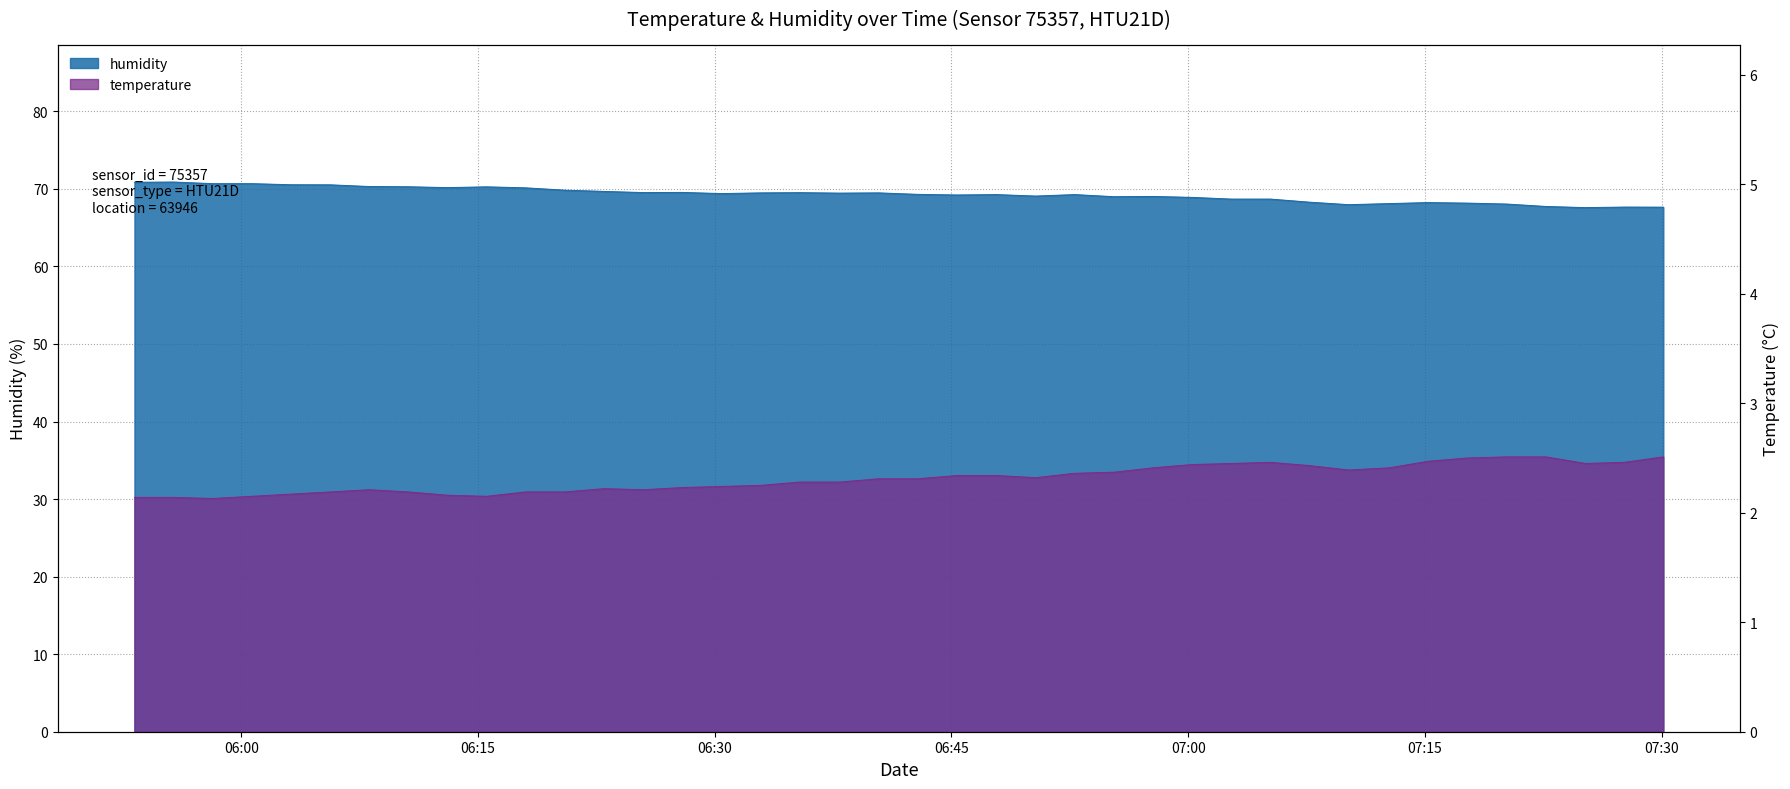

Where is the first local maximum for temperature?

2023-12-04T06:08:07